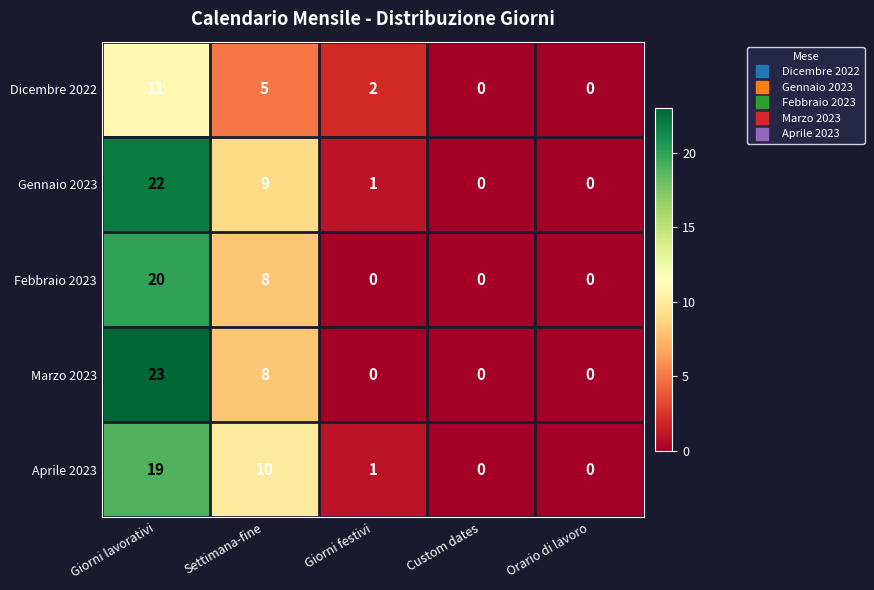

How many data points does each series have?

5